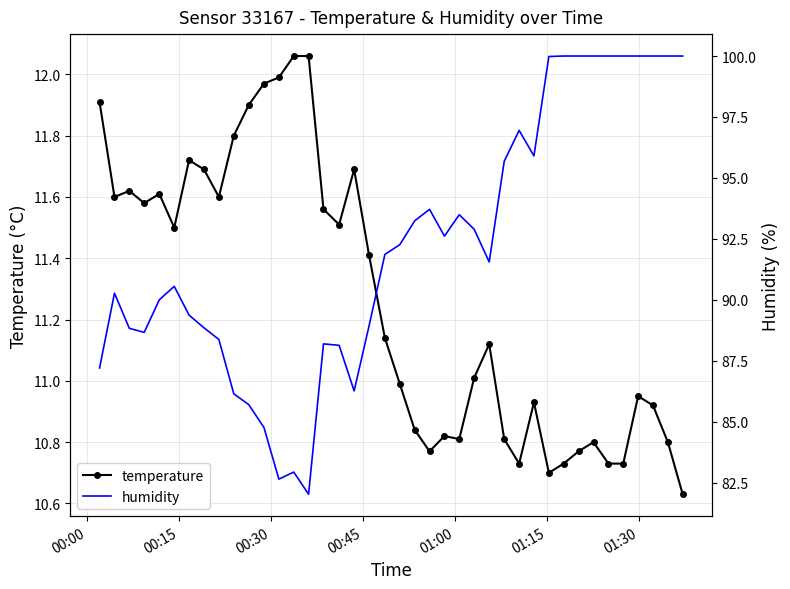

How many interior local peaks does the temperature series have?

9